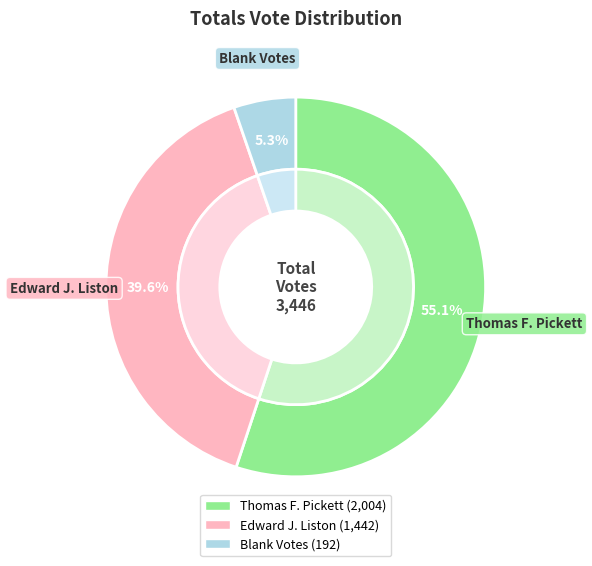

How many slices are in this pie chart?

3